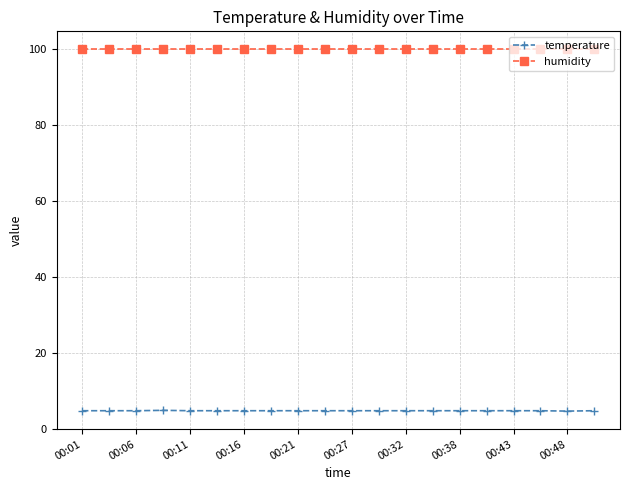

What is the sum of all temperature values?

94.0